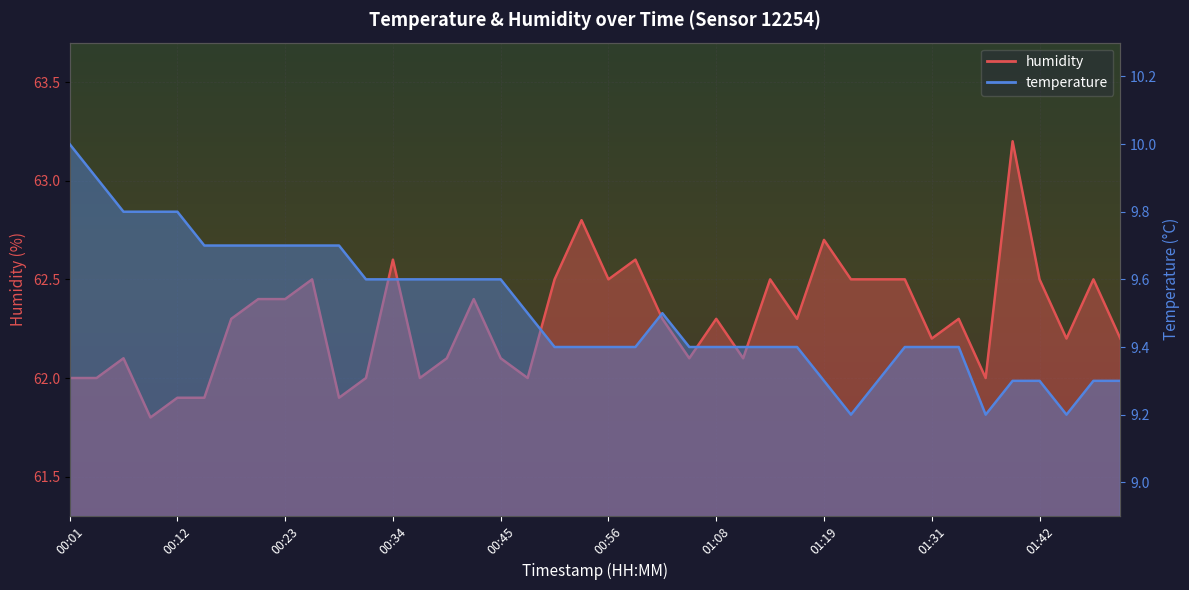

Is it true that temperature equals 9.7 at 00:26?

True